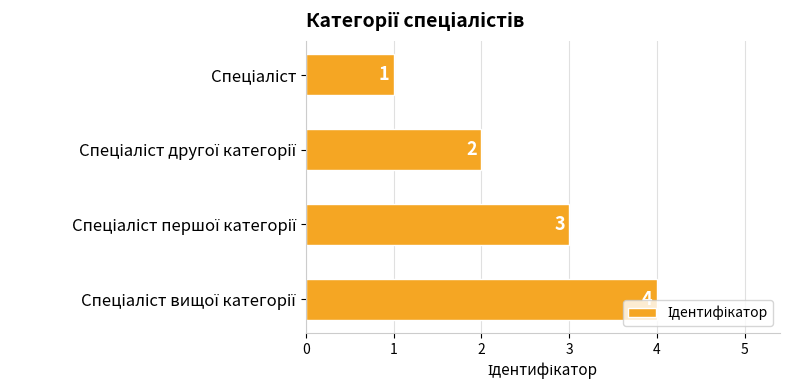

What is the maximum value shown in the chart?

4